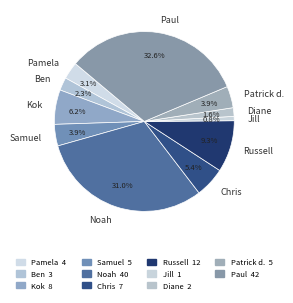

Between Diane and Russell, which is larger?

Russell